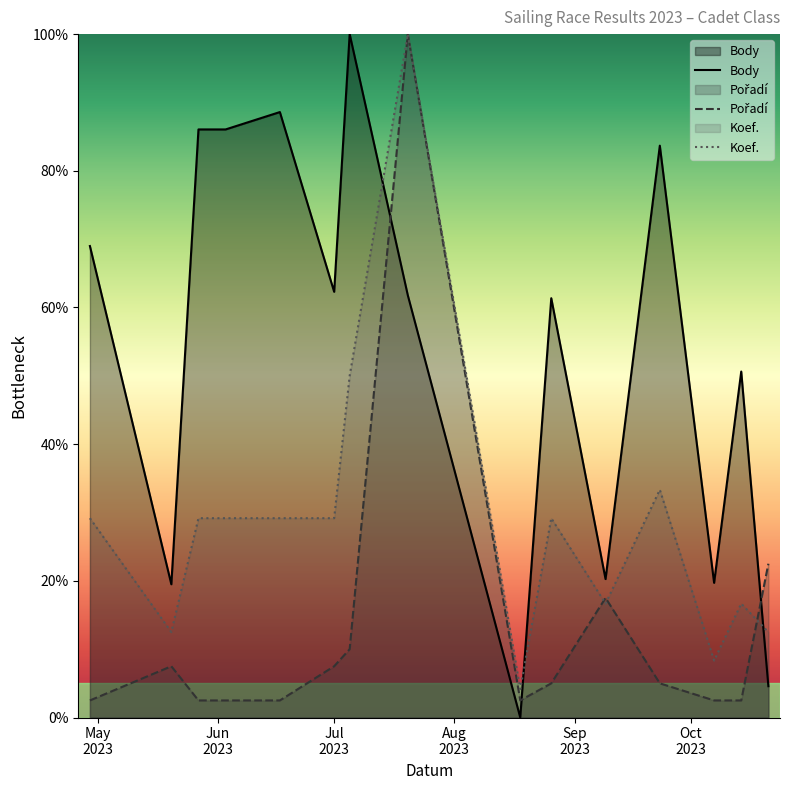

How many intersections are there between Koef. and Body?

3